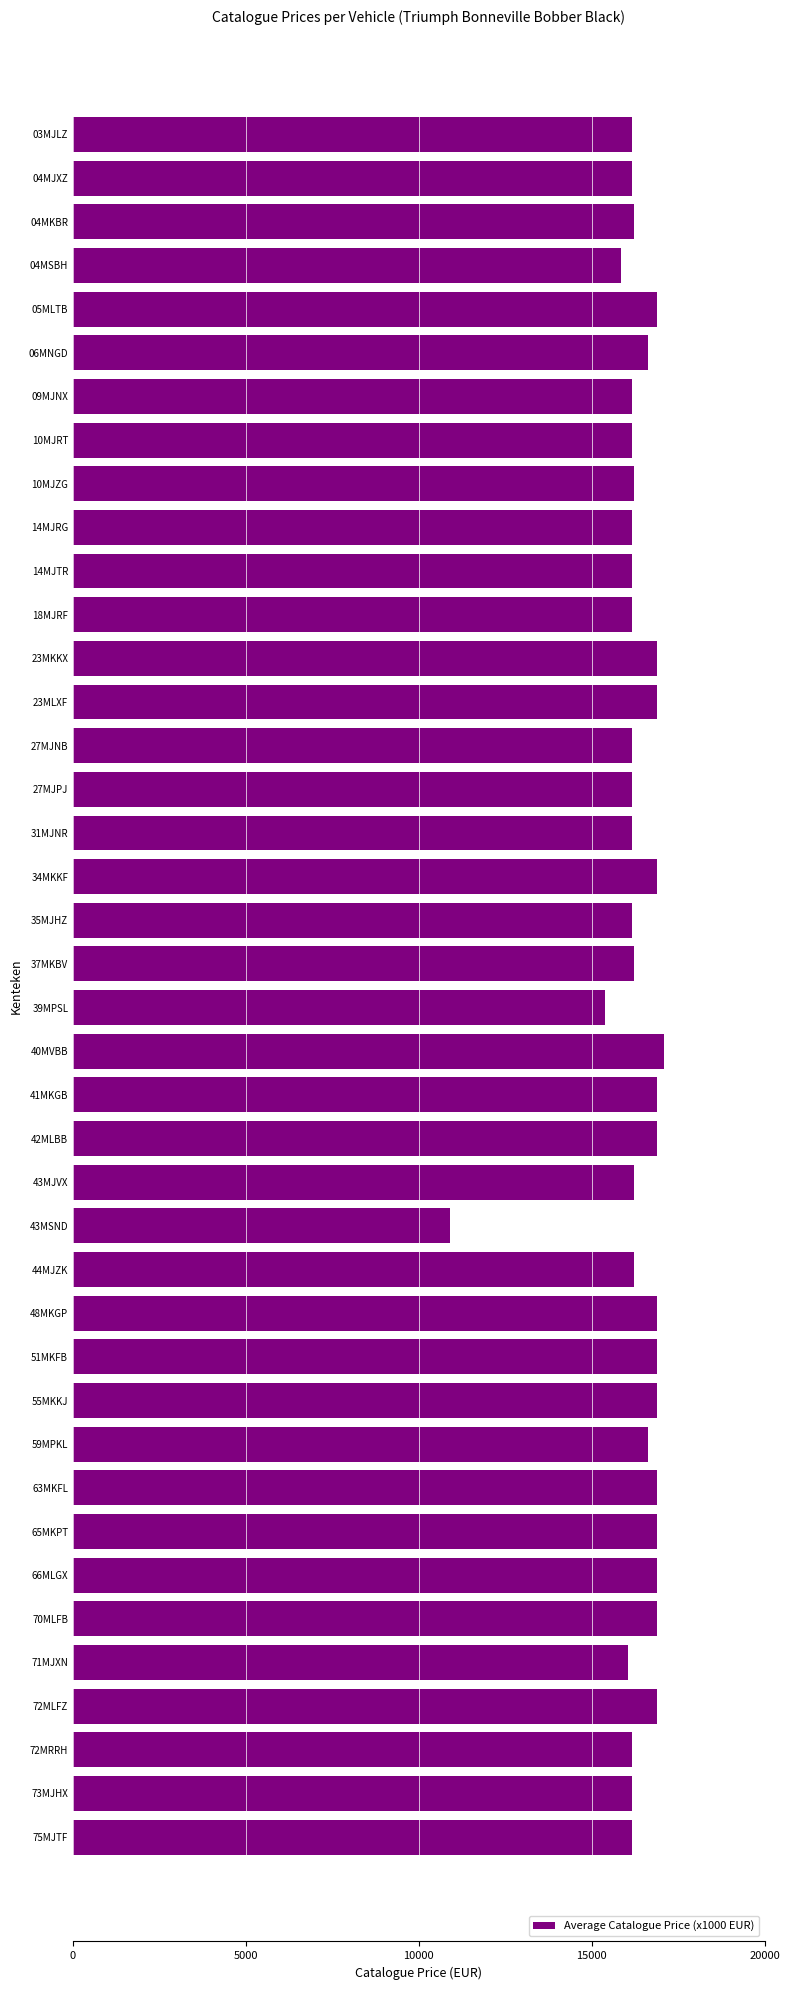

Count the number of data series in this chart.

1